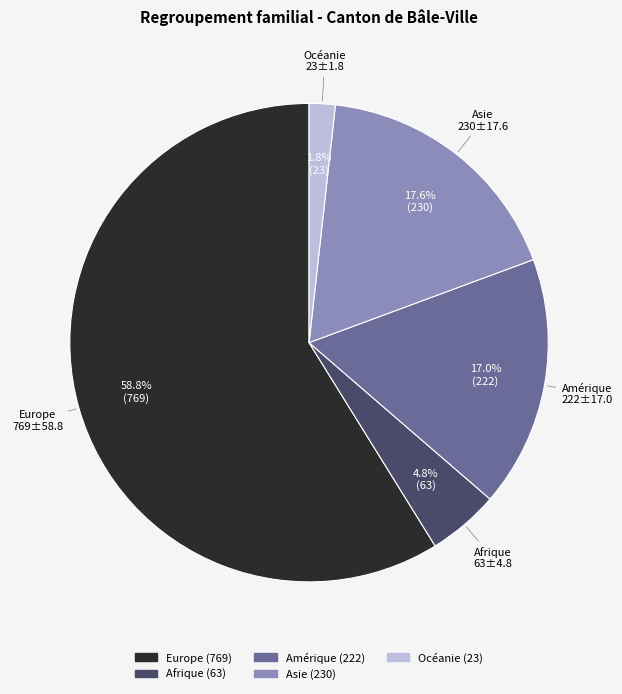

Is the sum of Europe and Amérique greater than half?

Yes